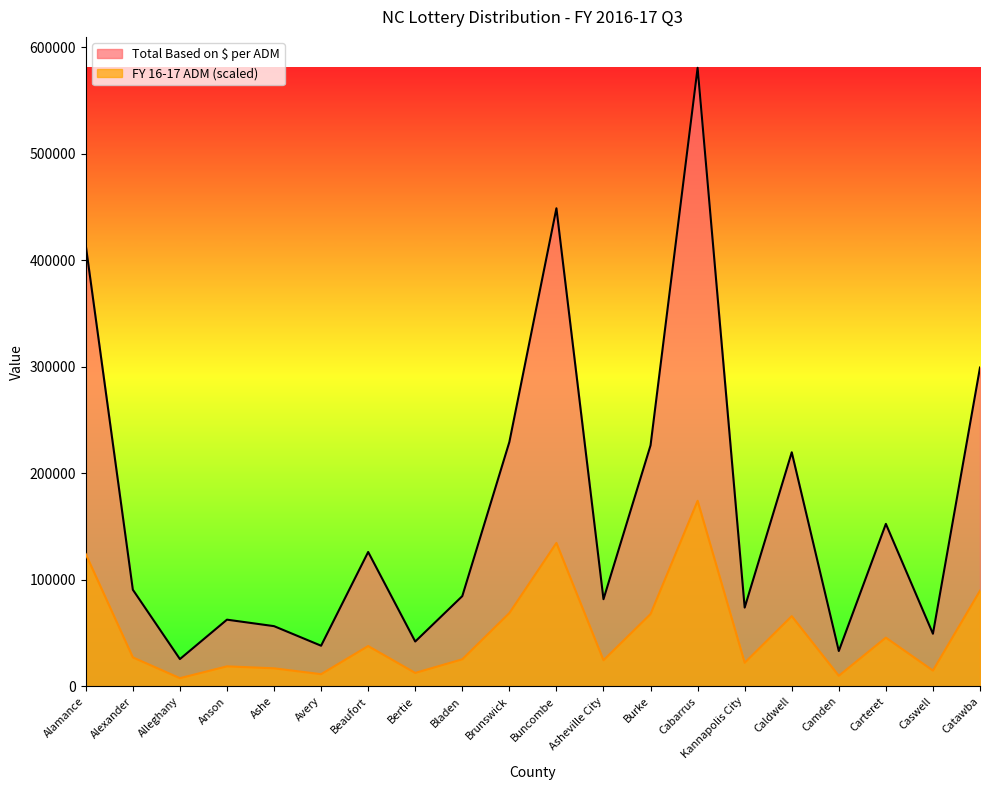

What is the average value of the FY 16-17 ADM series?

50027.8